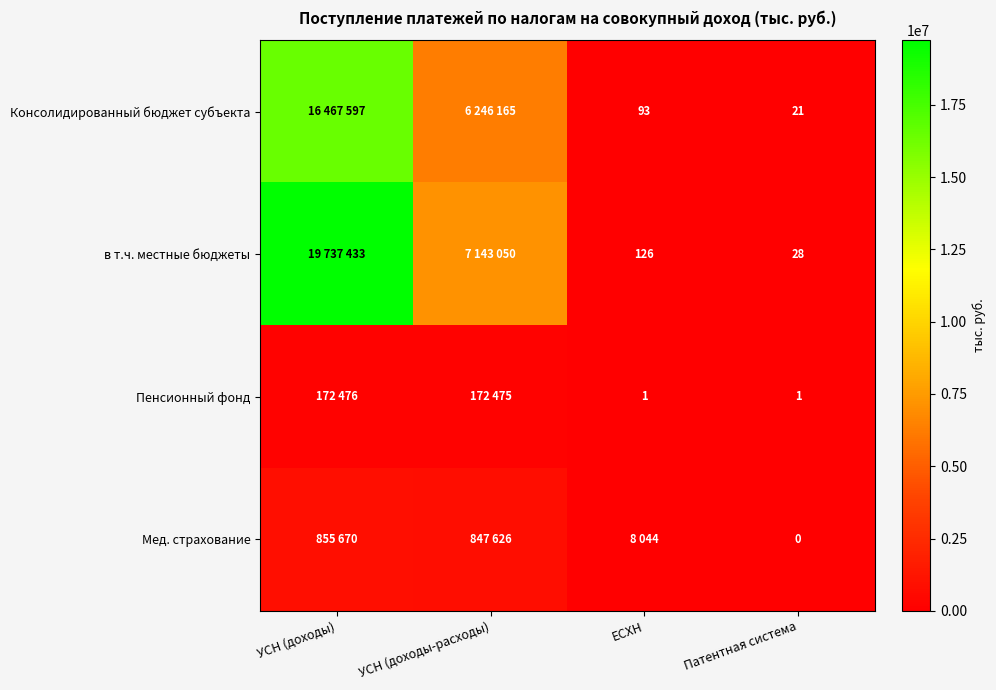

True or false: Консолидированный бюджет субъекта has a value of 14 at Патентная система.

False